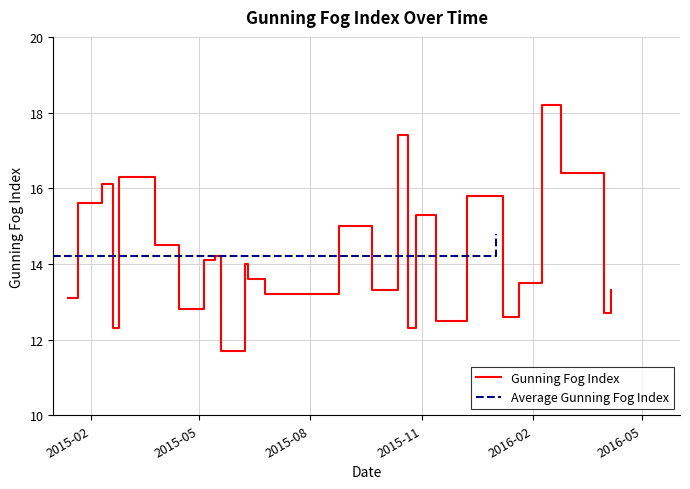

What is the lowest value of the Gunning Fog Index series?

11.7